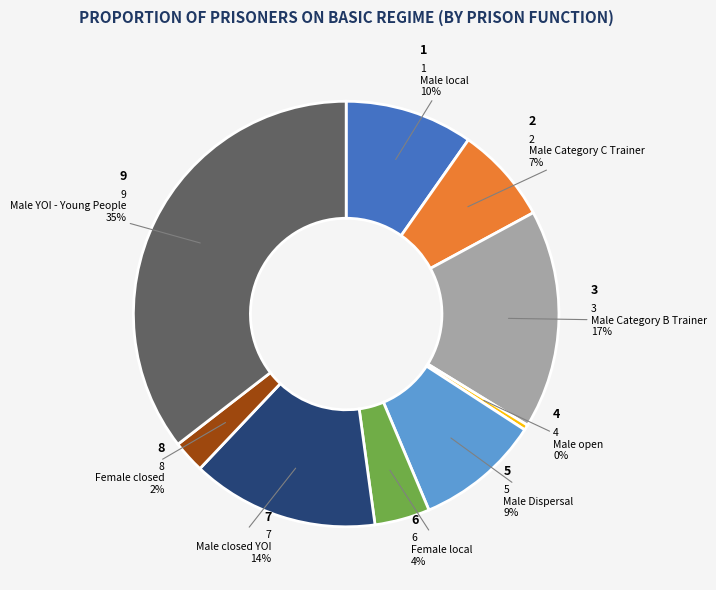

Is there any slice that represents more than half of the pie?

No